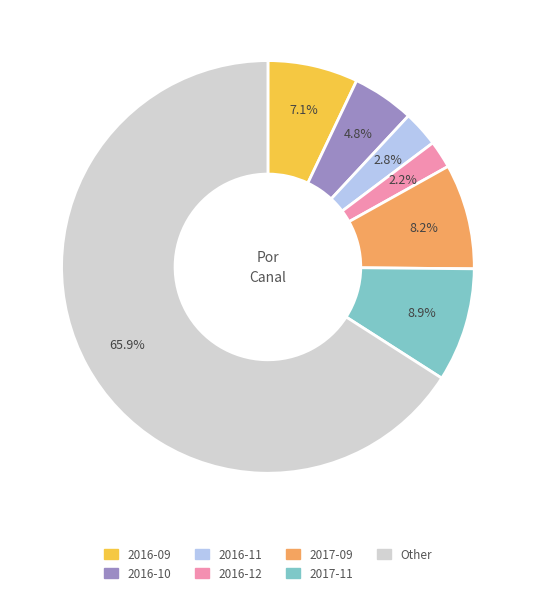

Is there a majority slice in this chart?

Yes